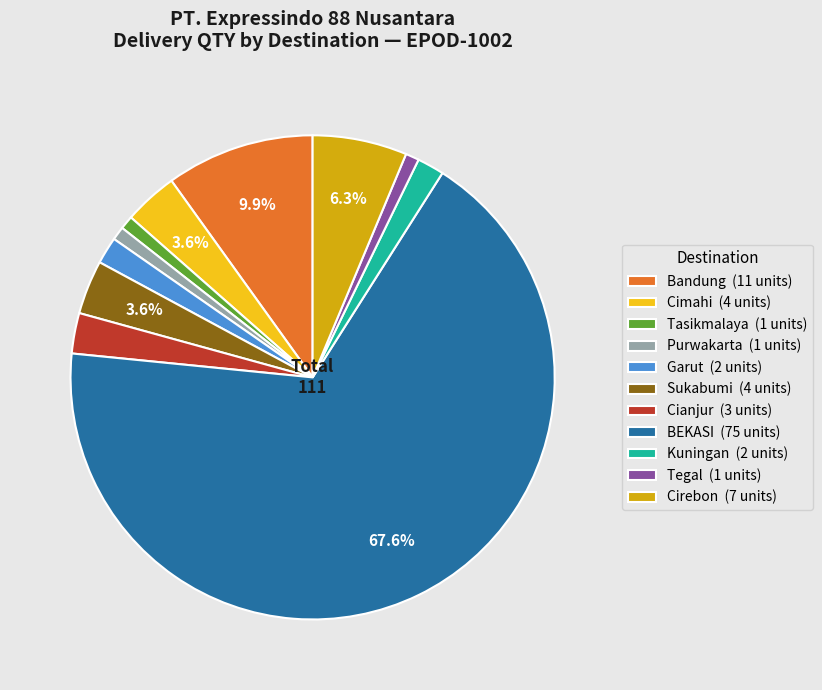

Between Kuningan (2 units) and Cirebon (7 units), which is larger?

Cirebon (7 units)